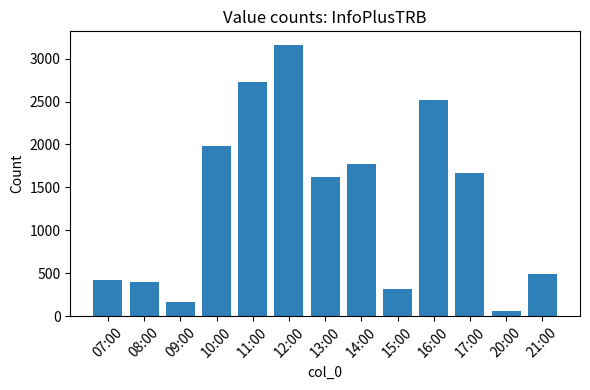

Reading right to left, what are all the values shown in this chart?

21:00=496	20:00=59	17:00=1673	16:00=2521	15:00=317	14:00=1771	13:00=1616	12:00=3160	11:00=2722	10:00=1983	09:00=161	08:00=394	07:00=419